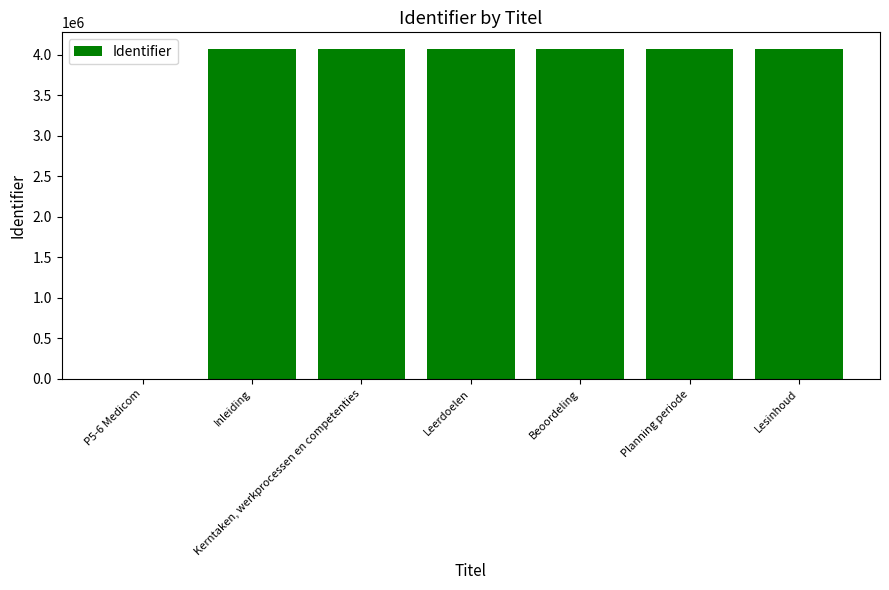

What is the greatest value displayed?

4071011